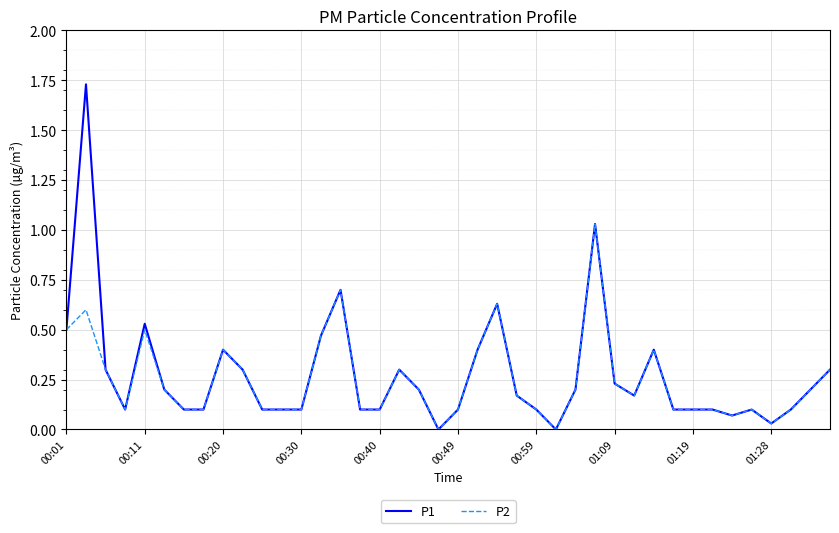

Which series has the widest spread of values?

P1